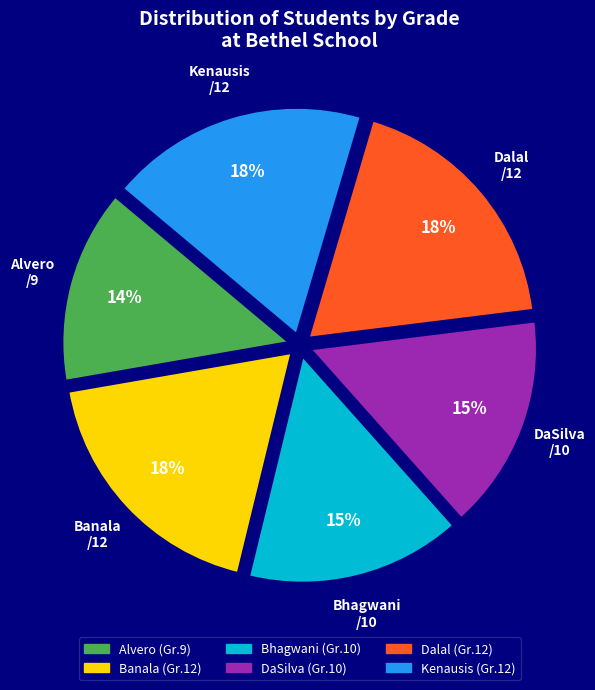

Which has a higher value, Bhagwani or Dalal?

Dalal